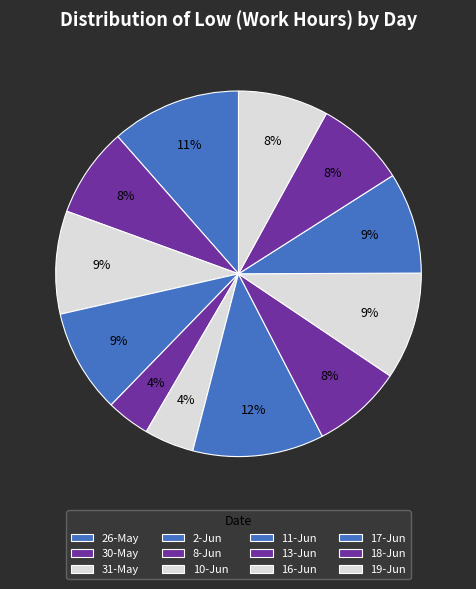

What is the change in value from 8-Jun to 18-Jun?

+4.9